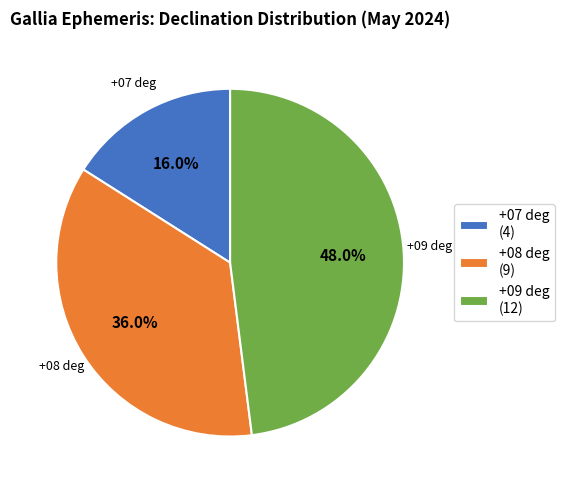

What percentage is NOT represented by +08 deg (9)?

64.0%